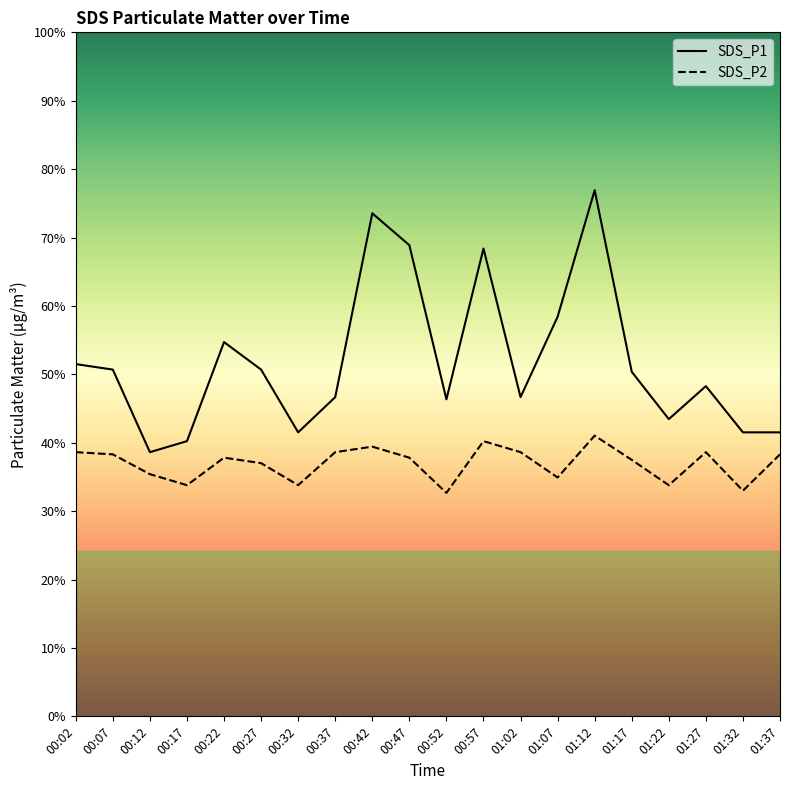

Is this an area chart (filled region under the line)?

No